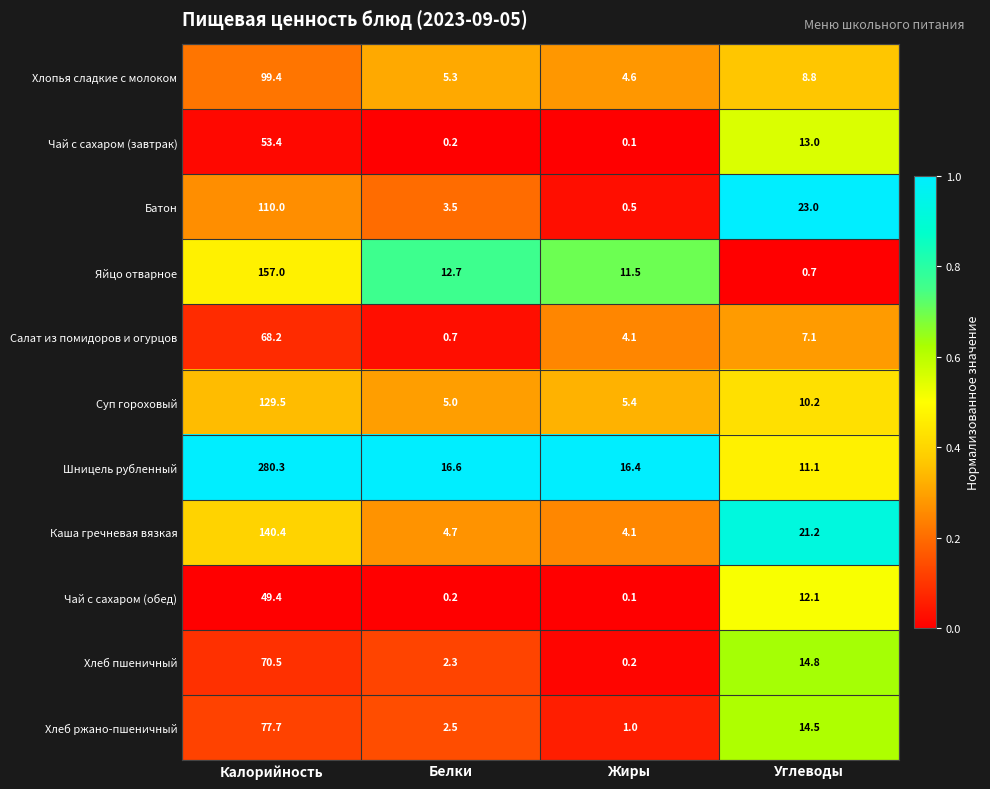

Rank the series by their maximum value, from highest to lowest.

Шницель рубленный, Яйцо отварное, Каша гречневая вязкая, Суп гороховый, Батон, Хлопья сладкие с молоком, Хлеб ржано-пшеничный, Хлеб пшеничный, Салат из помидоров и огурцов, Чай с сахаром (завтрак), Чай с сахаром (обед)